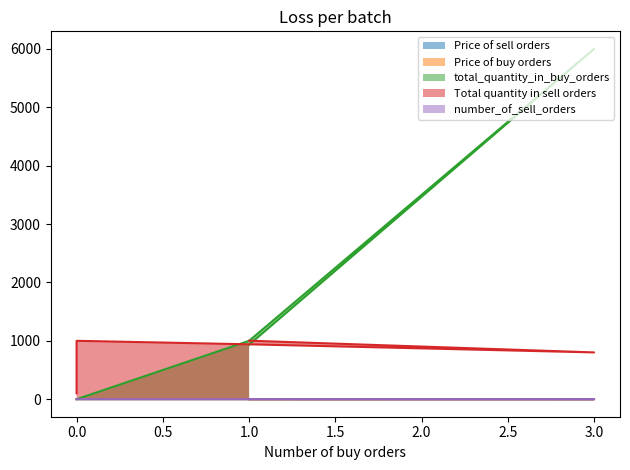

True or false: number_of_sell_orders and Price of sell orders intersect in this chart.

False